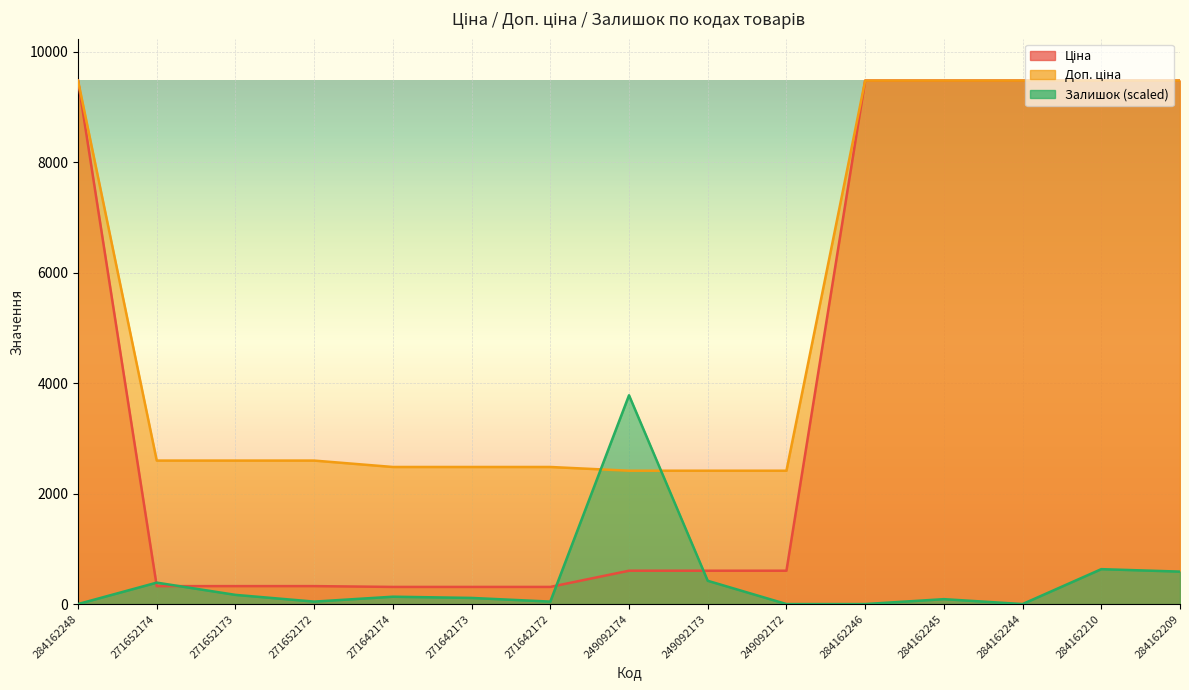

Is it true that Доп. ціна equals 4154.3 at 271642174?

False